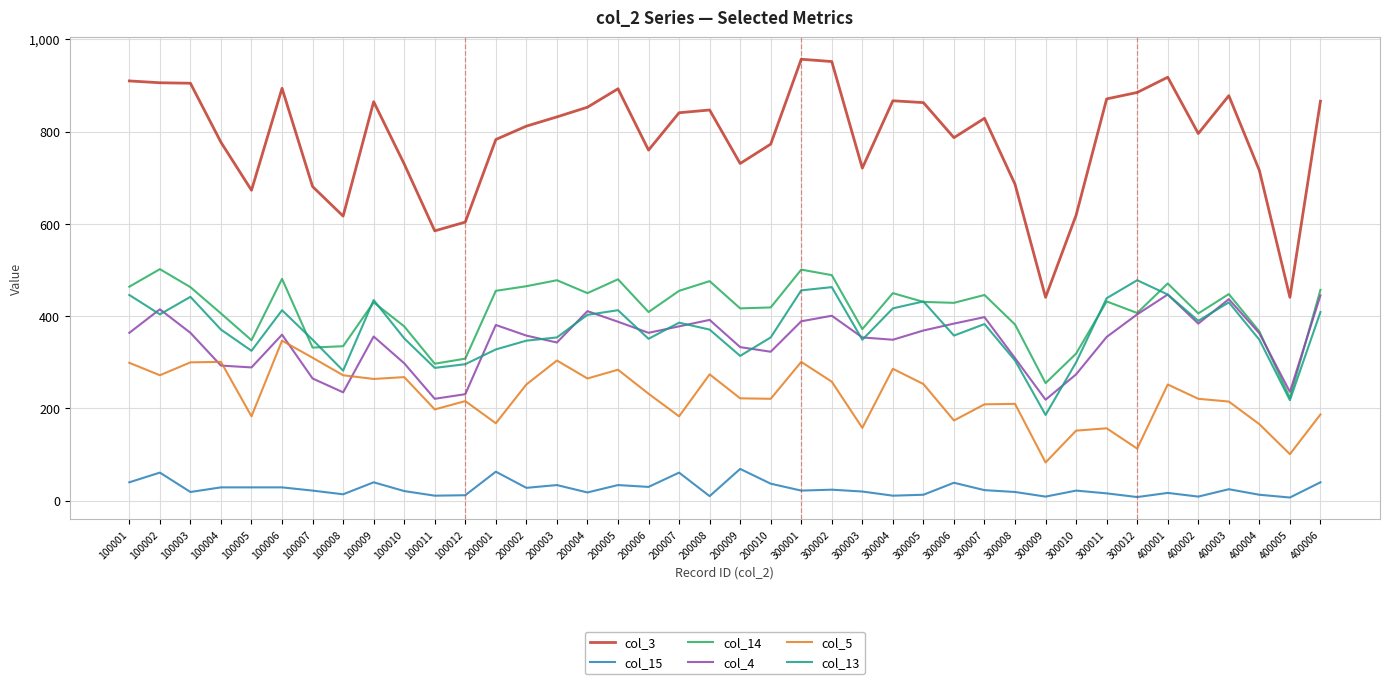

True or false: col_3 and col_15 intersect in this chart.

False